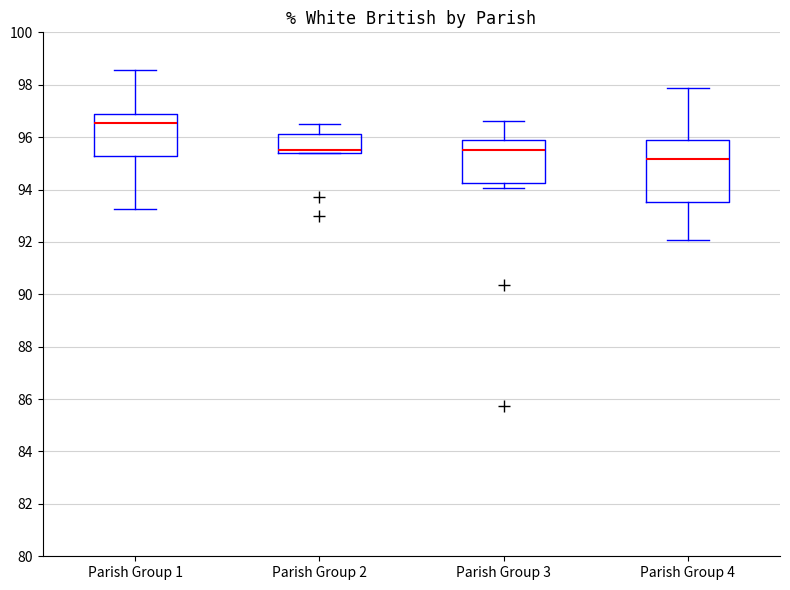

Reading left to right, transcribe this box plot: for each box, give where its median line is, the range the box spans, and where its two whiskers end, as read against the y-axis. The values are not printed on the chart, so give them approximately, as read against the axis.

Parish Group 1: median 96.6, box 95.2 to 96.8, whiskers 93.2 to 98.6
Parish Group 2: median 95.6, box 95.4 to 96.2, whiskers 95.4 to 96.4
Parish Group 3: median 95.6, box 94.2 to 96.0, whiskers 94.0 to 96.6
Parish Group 4: median 95.2, box 93.6 to 96.0, whiskers 92.0 to 97.8